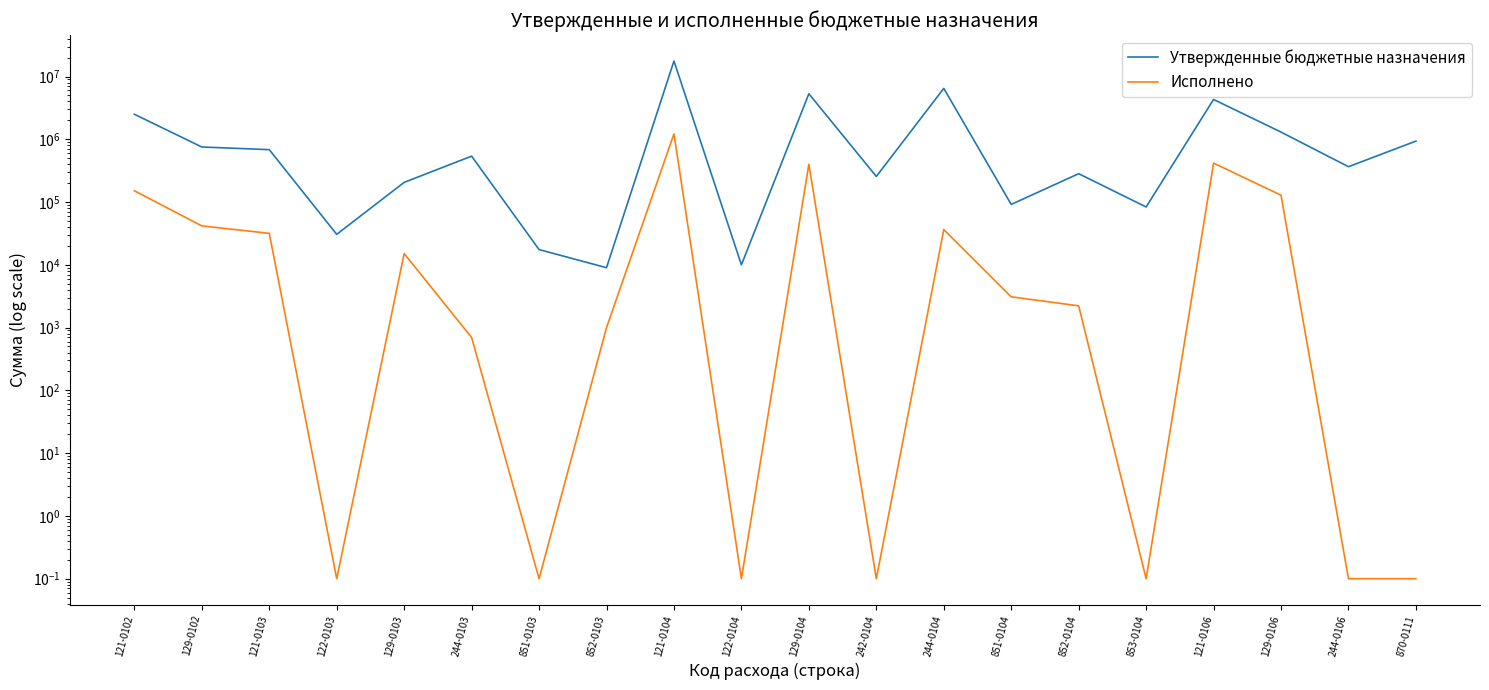

At how many categories does at least one series exceed 4022685?

4